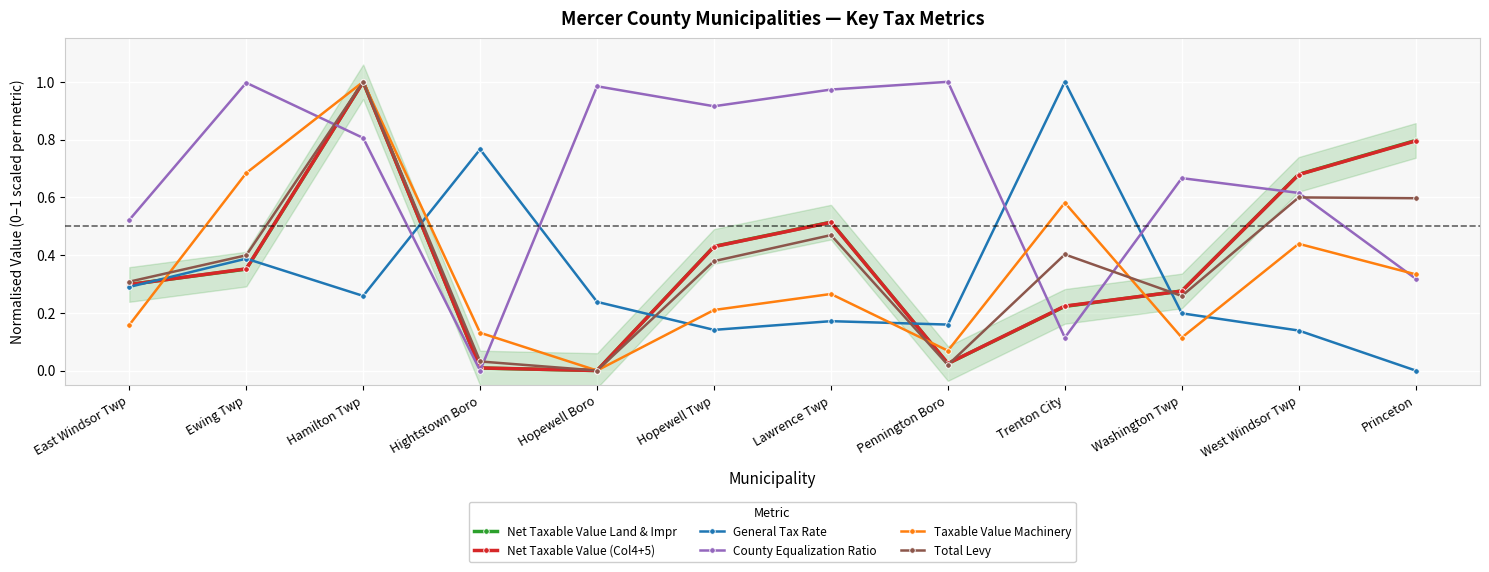

True or false: General Tax Rate has a value of 0.1 at Hamilton Twp.

False